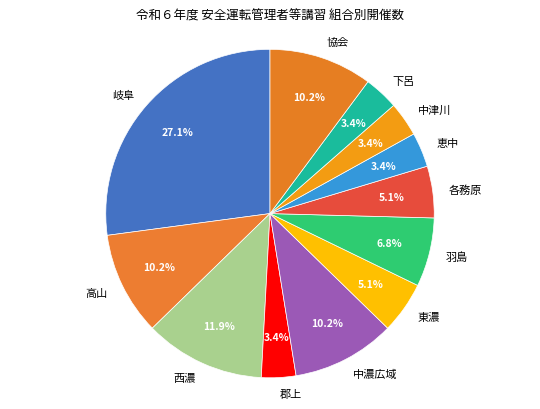

To the nearest percent, what percentage of the pie is 恵中?

3%